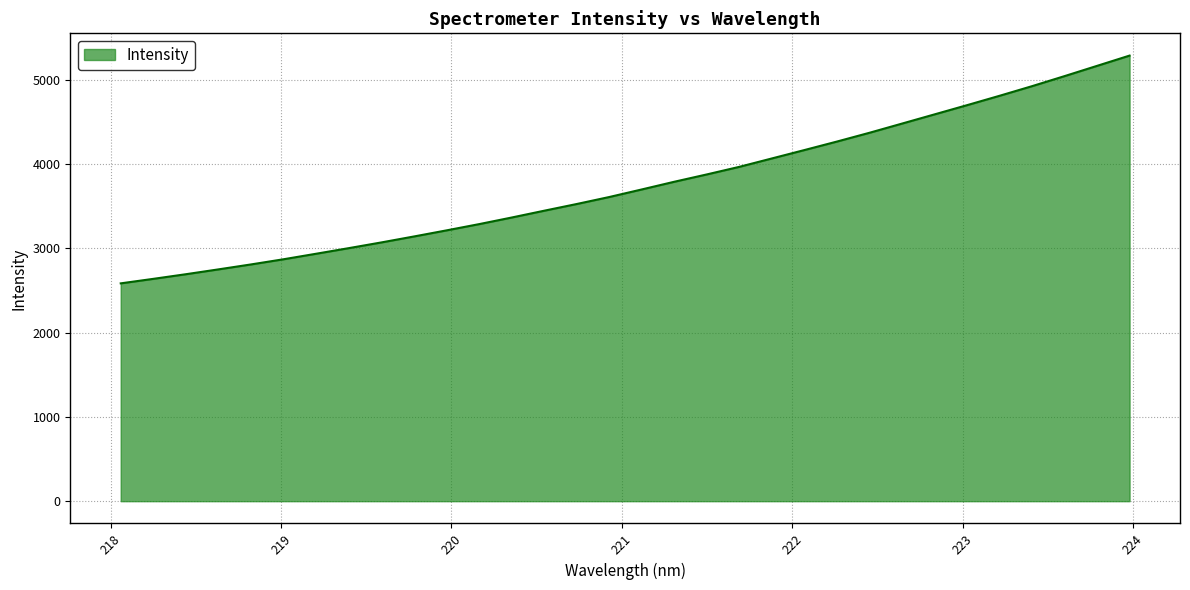

What is the difference between the maximum and second lowest values?

2650.0